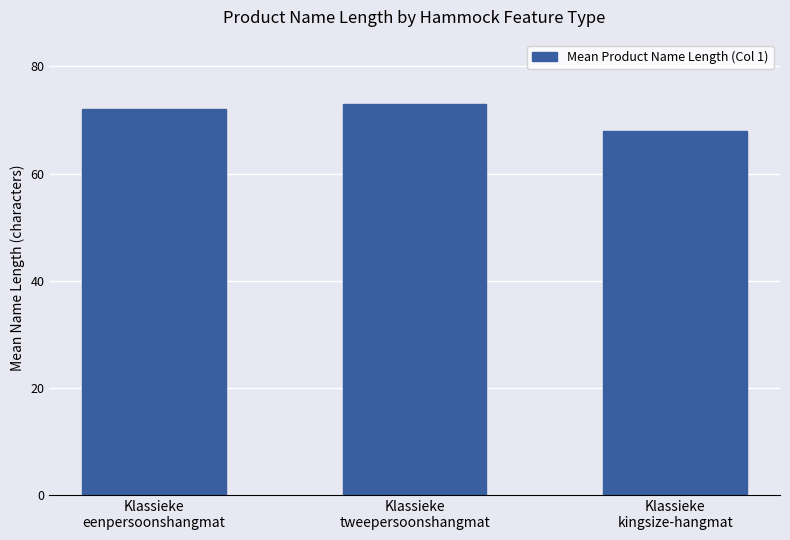

Rank the categories by value from lowest to highest.

Klassieke
kingsize-hangmat, Klassieke
eenpersoonshangmat, Klassieke
tweepersoonshangmat